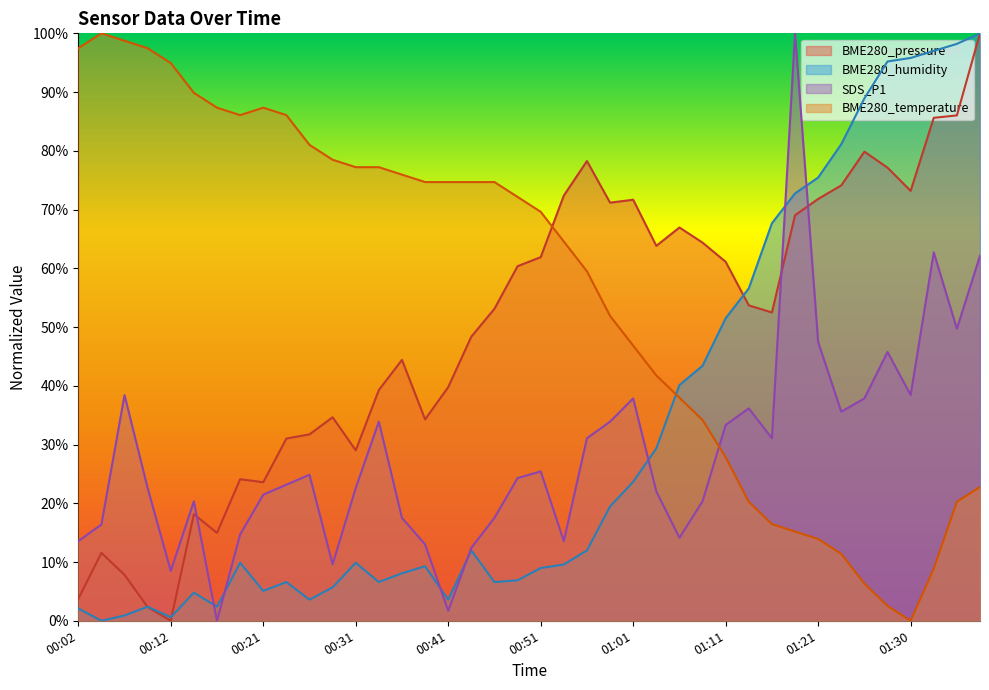

What is the difference between the second highest and second lowest values in the BME280_pressure series?

83.7